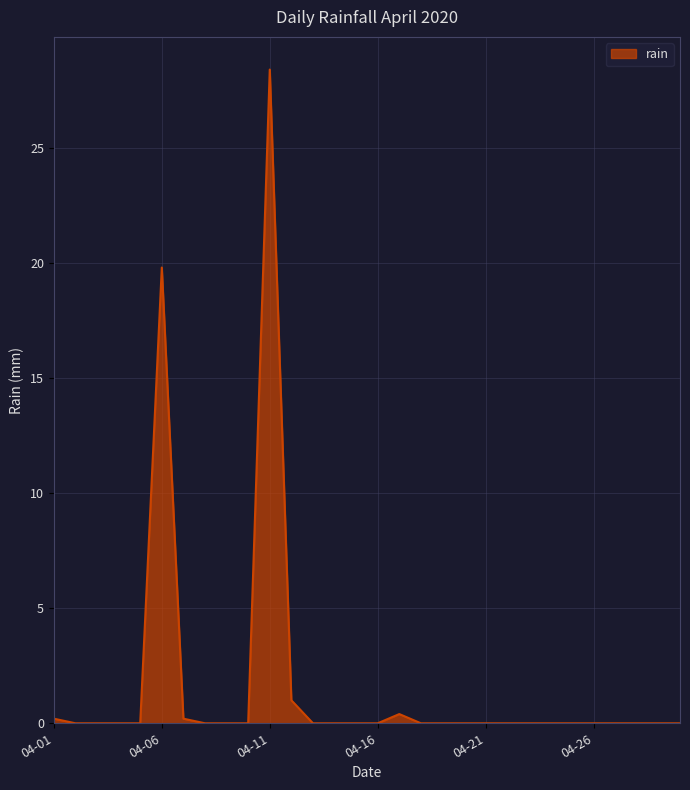

Reading left to right, what are all the values shown in this chart?

0.2	0.0	0.0	0.0	0.0	19.8	0.2	0.0	0.0	0.0	28.4	1.0	0.0	0.0	0.0	0.0	0.4	0.0	0.0	0.0	0.0	0.0	0.0	0.0	0.0	0.0	0.0	0.0	0.0	0.0